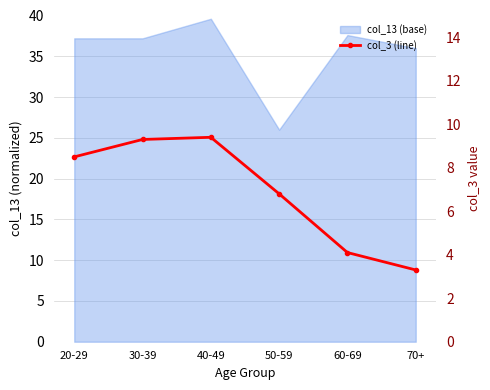

Which has a higher value, 30-39 or 70+?

30-39